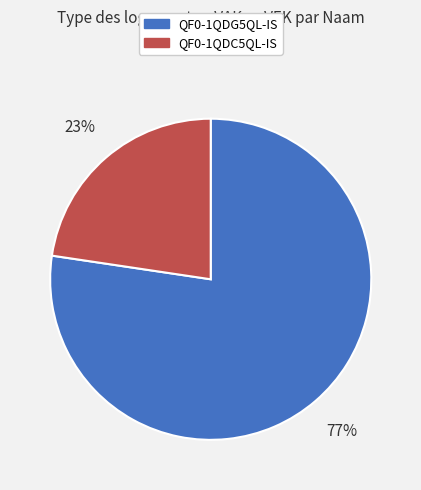

Rank the categories by value from lowest to highest.

QF0-1QDC5QL-IS, QF0-1QDG5QL-IS